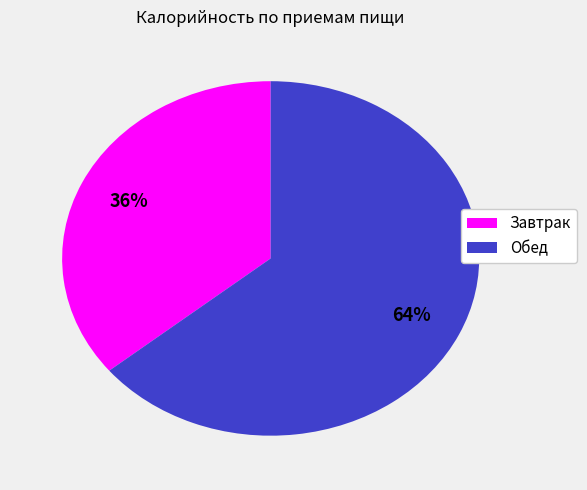

Between Завтрак and Обед, which is larger?

Обед